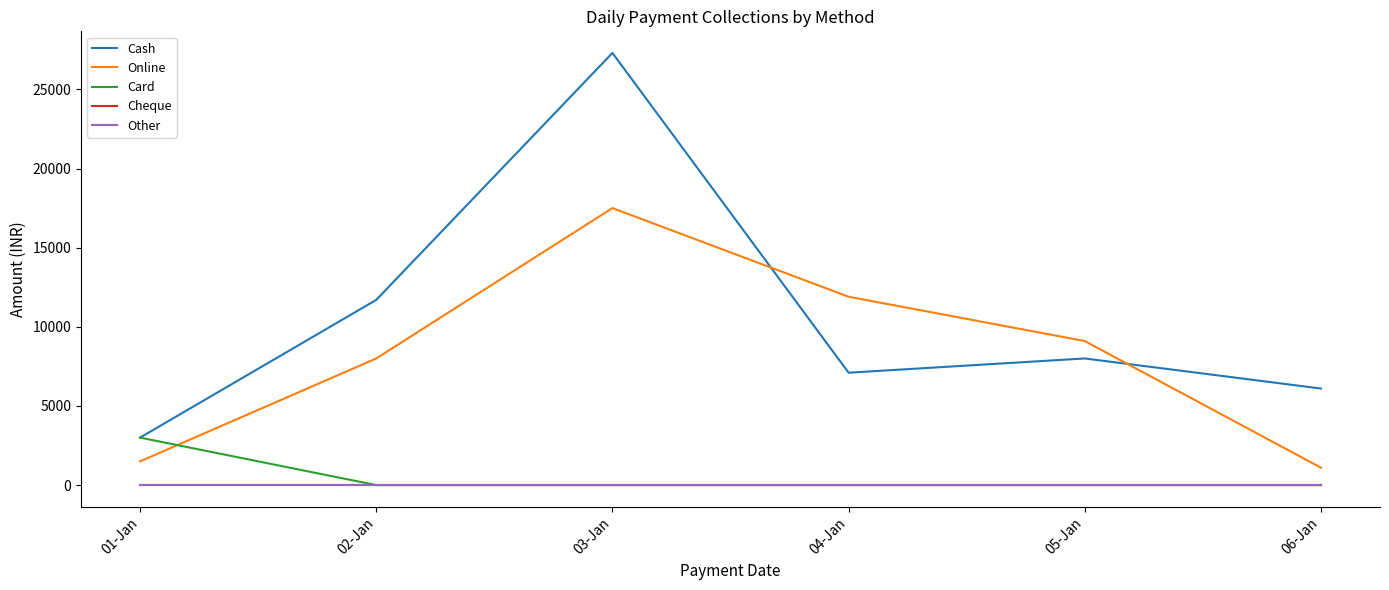

Which series changed the most between 03-Jan and 06-Jan?

Cash